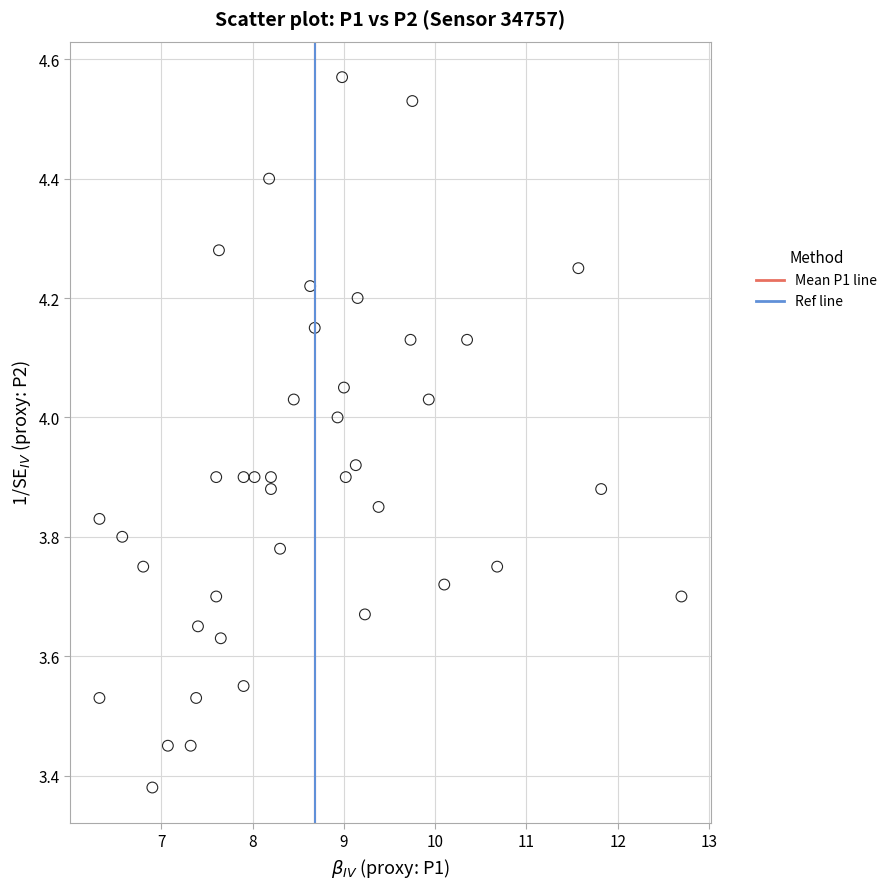

What is the range of Y values (max minus min)?

1.2